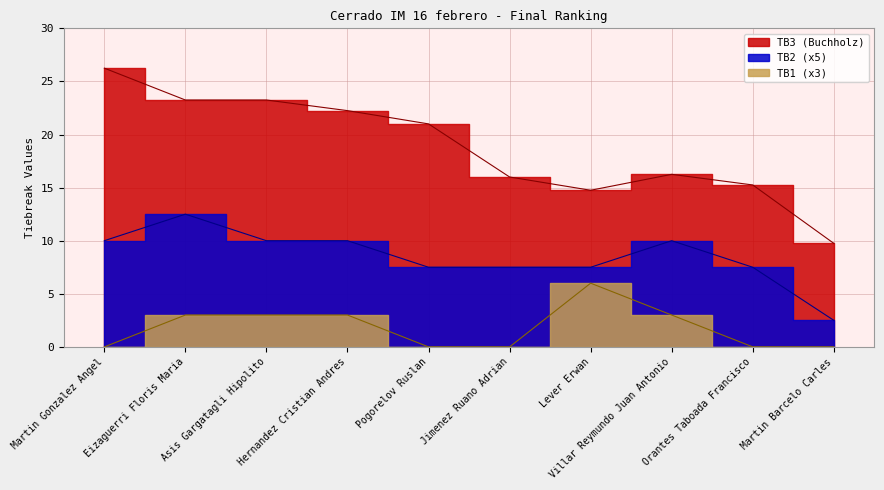

Where is the first local maximum for TB2?

Eizaguerri Floris Maria